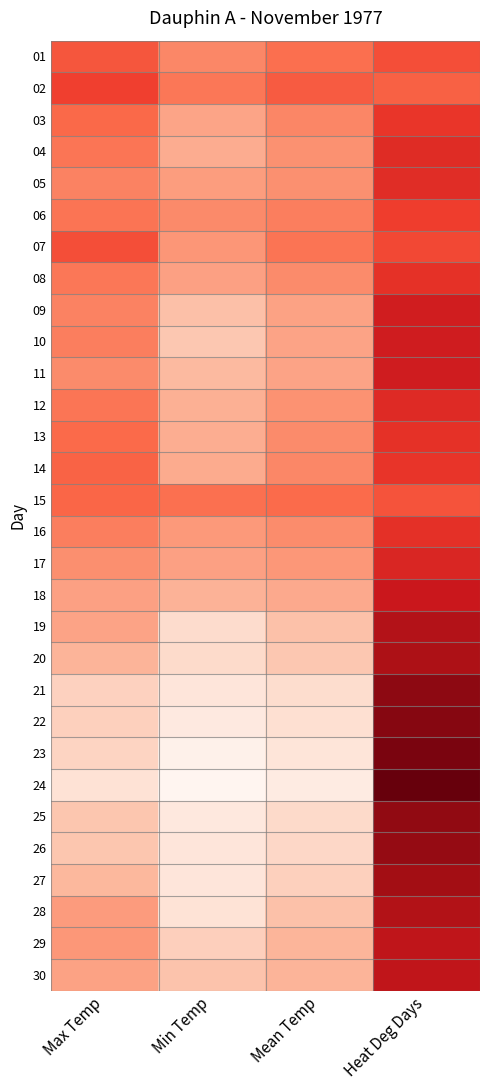

Reading left to right, list all the values displayed in this chart.

01: Max Temp=10.6	Min Temp=1.5	Mean Temp=6.1	Heat Deg Days=11.9
02: Max Temp=14.2	Min Temp=4.7	Mean Temp=9.5	Heat Deg Days=8.5
03: Max Temp=7.3	Min Temp=-4.2	Mean Temp=1.6	Heat Deg Days=16.4
04: Max Temp=4.8	Min Temp=-5.7	Mean Temp=-0.5	Heat Deg Days=18.5
05: Max Temp=2.4	Min Temp=-2.7	Mean Temp=-0.2	Heat Deg Days=18.2
06: Max Temp=5.1	Min Temp=1.0	Mean Temp=3.1	Heat Deg Days=14.9
07: Max Temp=11.9	Min Temp=-1.5	Mean Temp=5.2	Heat Deg Days=12.8
08: Max Temp=4.6	Min Temp=-3.5	Mean Temp=0.6	Heat Deg Days=17.4
09: Max Temp=2.4	Min Temp=-9.7	Mean Temp=-3.7	Heat Deg Days=21.7
10: Max Temp=3.1	Min Temp=-11.3	Mean Temp=-4.1	Heat Deg Days=22.1
11: Max Temp=0.6	Min Temp=-8.5	Mean Temp=-4.0	Heat Deg Days=22.0
12: Max Temp=4.8	Min Temp=-6.4	Mean Temp=-0.8	Heat Deg Days=18.8
13: Max Temp=7.2	Min Temp=-5.9	Mean Temp=0.7	Heat Deg Days=17.3
14: Max Temp=8.4	Min Temp=-5.5	Mean Temp=1.5	Heat Deg Days=16.5
15: Max Temp=7.9	Min Temp=5.9	Mean Temp=6.9	Heat Deg Days=11.1
16: Max Temp=3.1	Min Temp=-2.1	Mean Temp=0.5	Heat Deg Days=17.5
17: Max Temp=0.0	Min Temp=-3.6	Mean Temp=-1.8	Heat Deg Days=19.8
18: Max Temp=-3.5	Min Temp=-7.1	Mean Temp=-5.3	Heat Deg Days=23.3
19: Max Temp=-4.0	Min Temp=-15.7	Mean Temp=-9.9	Heat Deg Days=27.9
20: Max Temp=-7.2	Min Temp=-15.4	Mean Temp=-11.3	Heat Deg Days=29.3
21: Max Temp=-13.4	Min Temp=-18.6	Mean Temp=-16.0	Heat Deg Days=34.0
22: Max Temp=-13.3	Min Temp=-20.2	Mean Temp=-16.8	Heat Deg Days=34.8
23: Max Temp=-14.0	Min Temp=-23.0	Mean Temp=-18.5	Heat Deg Days=36.5
24: Max Temp=-17.4	Min Temp=-24.5	Mean Temp=-21.0	Heat Deg Days=39.0
25: Max Temp=-11.0	Min Temp=-19.6	Mean Temp=-15.3	Heat Deg Days=33.3
26: Max Temp=-10.9	Min Temp=-18.6	Mean Temp=-14.8	Heat Deg Days=32.8
27: Max Temp=-7.9	Min Temp=-18.6	Mean Temp=-13.3	Heat Deg Days=31.3
28: Max Temp=-2.5	Min Temp=-17.7	Mean Temp=-10.1	Heat Deg Days=28.1
29: Max Temp=-1.8	Min Temp=-13.0	Mean Temp=-7.4	Heat Deg Days=25.4
30: Max Temp=-3.8	Min Temp=-10.5	Mean Temp=-7.2	Heat Deg Days=25.2